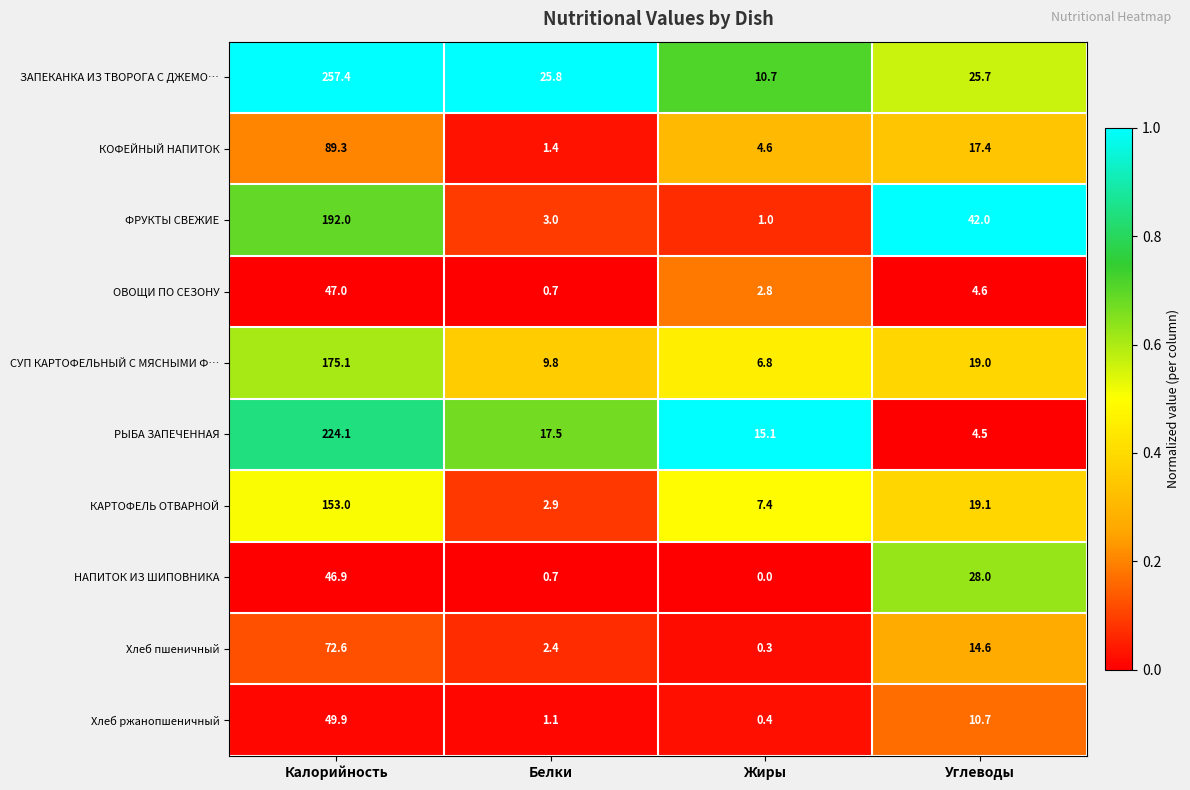

How many distinct data groups are displayed?

10